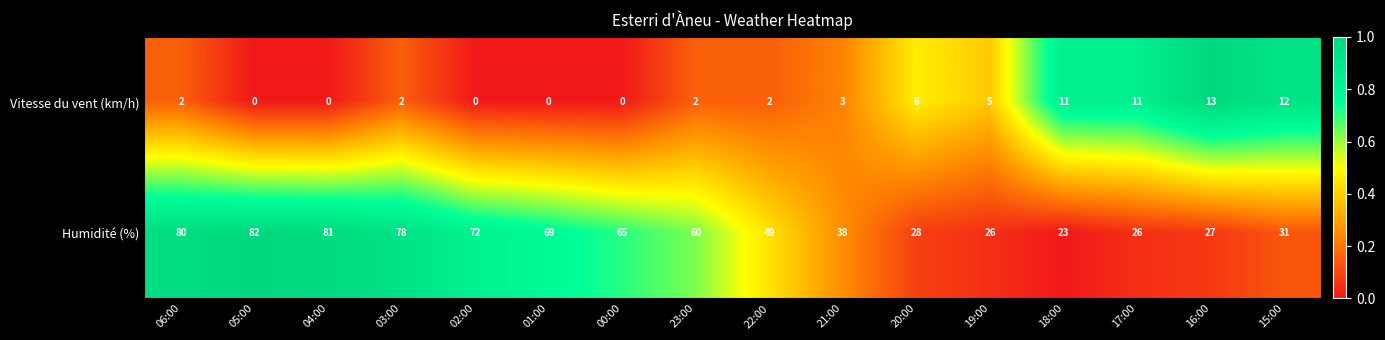

The Vitesse du vent (km/h) series shows 1 at 21:00. True or false?

False